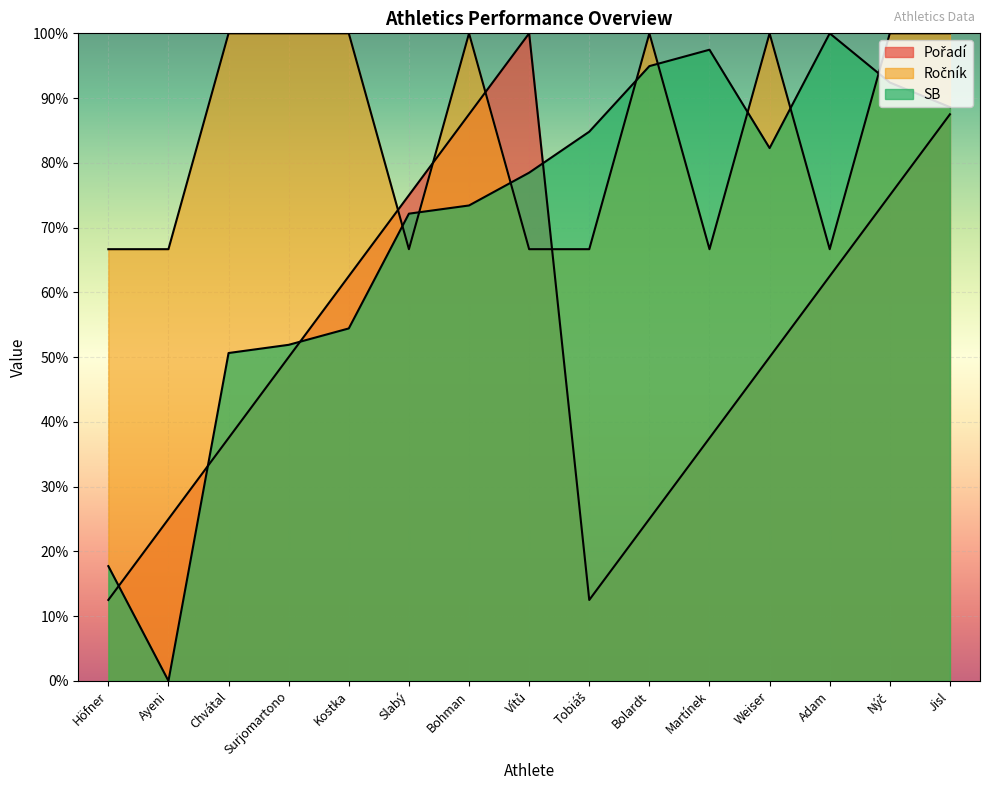

Is the value of SB at Chvátal greater than the value of Ročník at Ayeni?

No